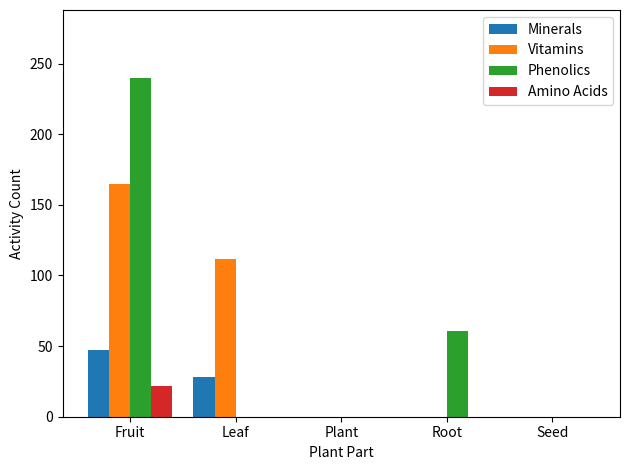

What is the maximum value for Minerals?

47